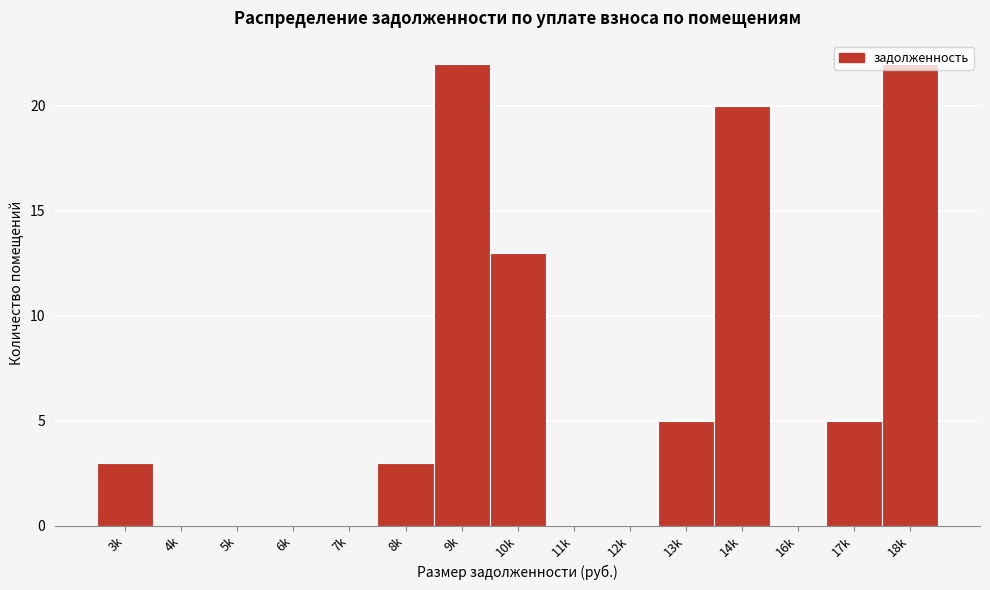

What is the maximum value shown in the chart?

22